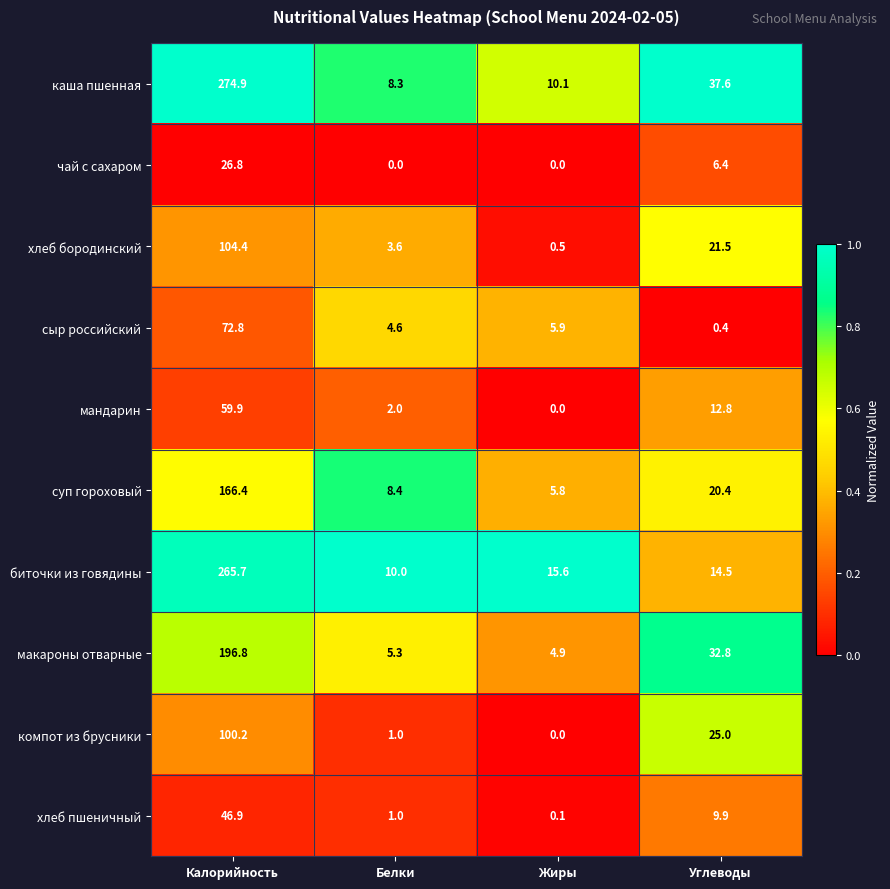

Which series has the widest spread of values?

каша пшенная